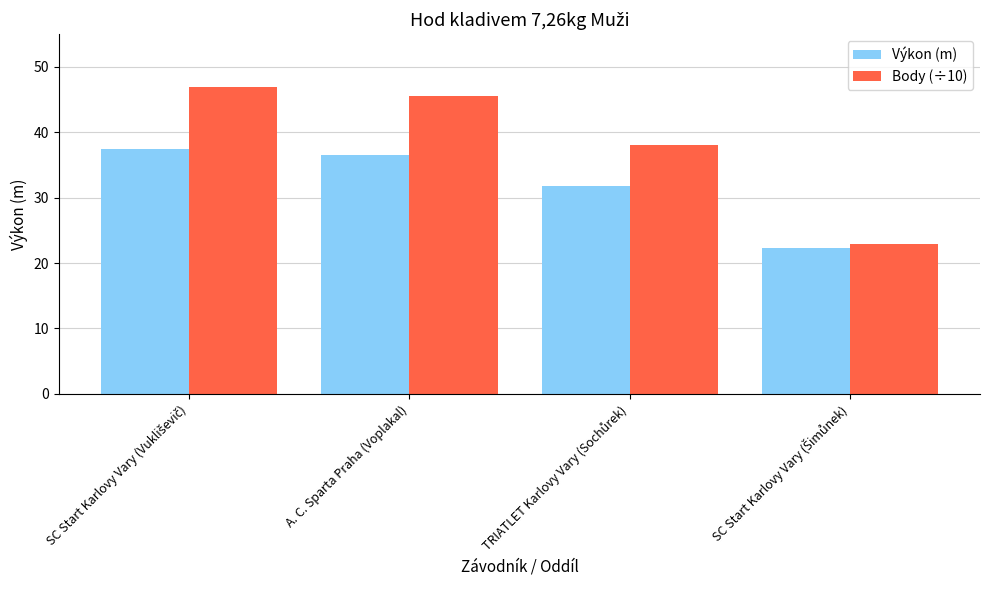

Reading left to right, extract all data points from this chart.

Výkon (m): 37.4	36.5	31.8	22.3
Body (÷10): 47.0	45.5	38.0	22.9